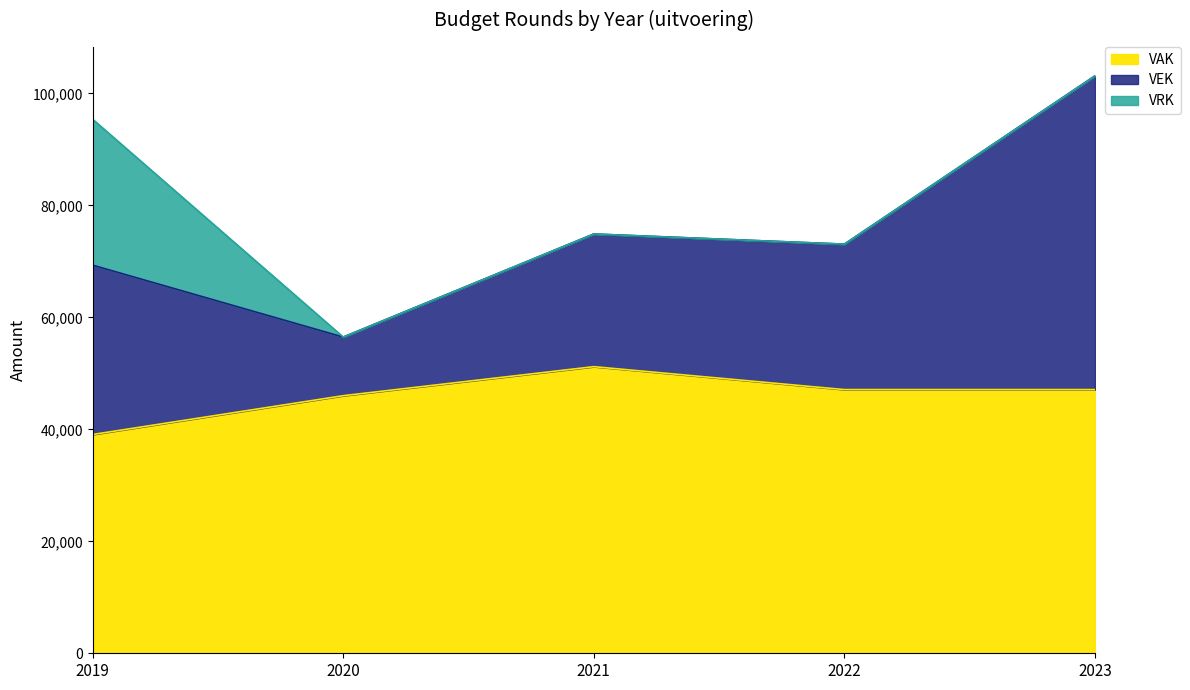

Reading left to right, transcribe all the data shown in this chart.

VAK: 2019=39073	2020=46007	2021=51191	2022=47095	2023=47095
VEK: 2019=30248	2020=10470	2021=23698	2022=25979	2023=56036
VRK: 2019=26055	2020=0	2021=0	2022=0	2023=0